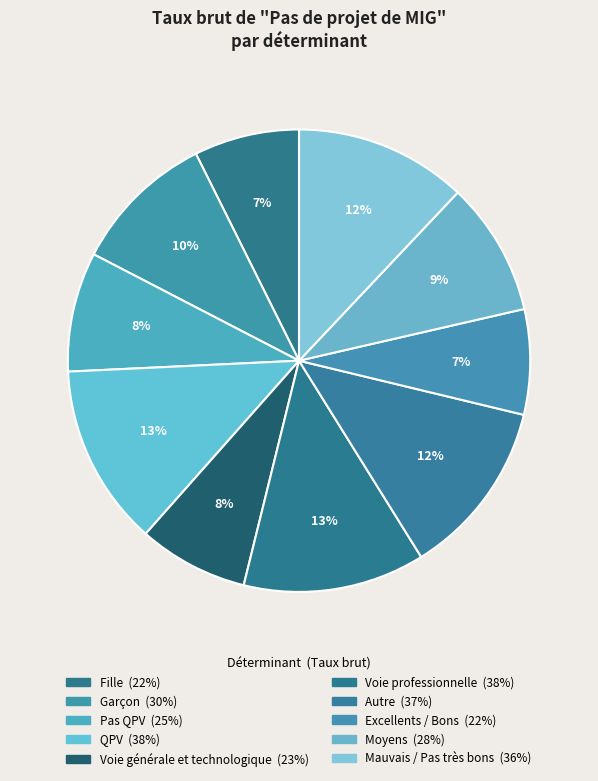

How many slices are in this pie chart?

10